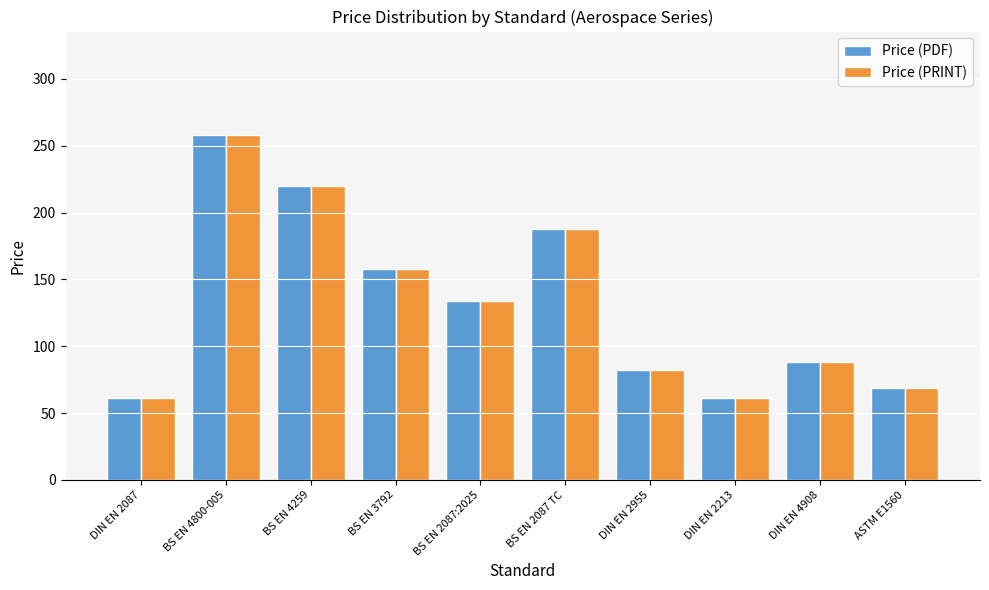

What is the minimum value shown in the chart?

61.4